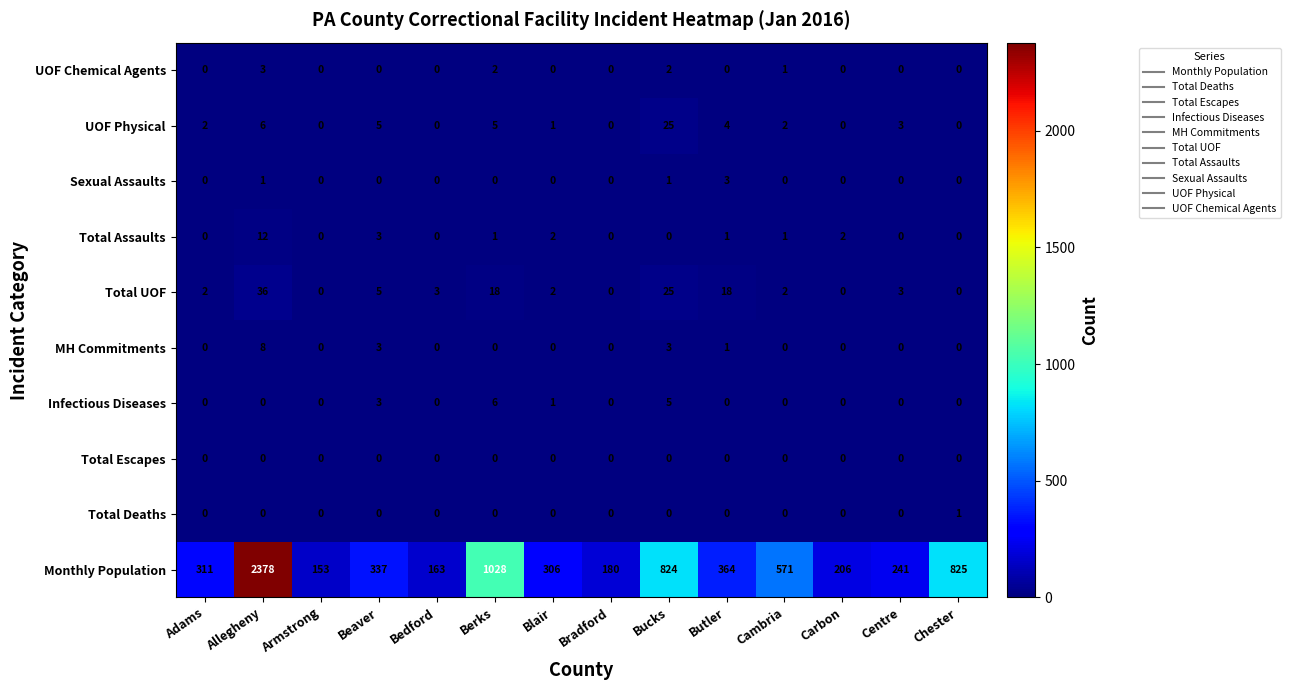

Is the value of UOF Physical at Butler greater than the value of Total Deaths at Beaver?

Yes